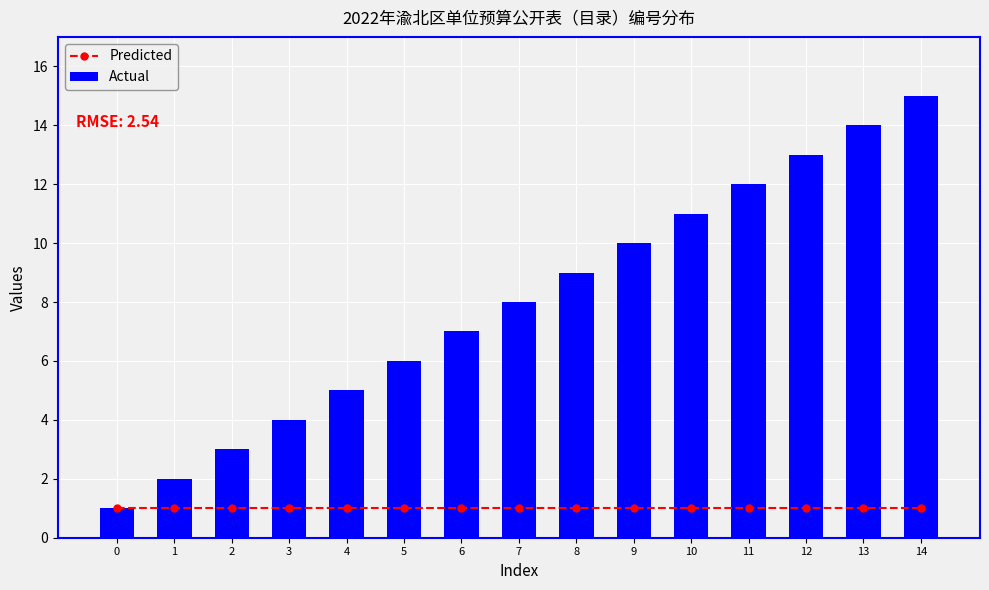

Which series has the largest total across all categories?

Actual